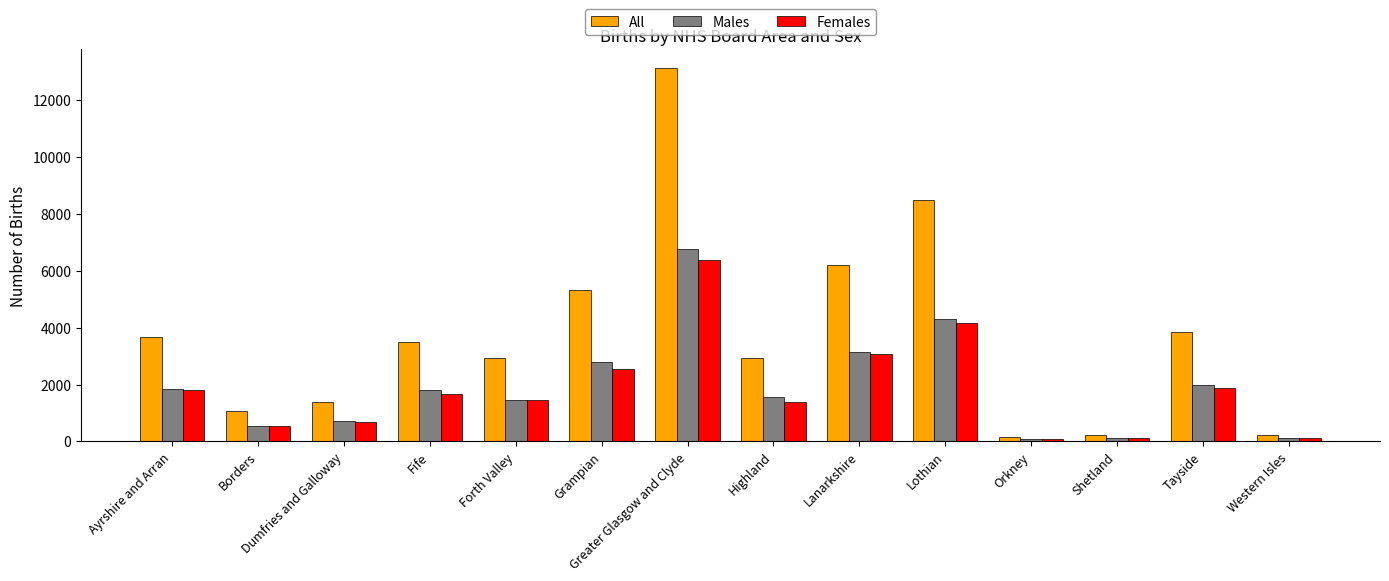

List the series in order of their peak value, lowest first.

Females, Males, All